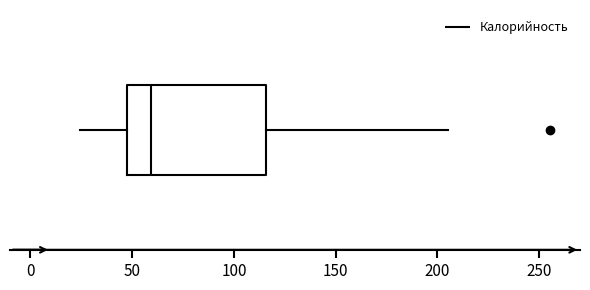

Where does the left whisker of the box end on the x-axis? The values are not printed on the chart, so give them approximately, as read against the axis.

25